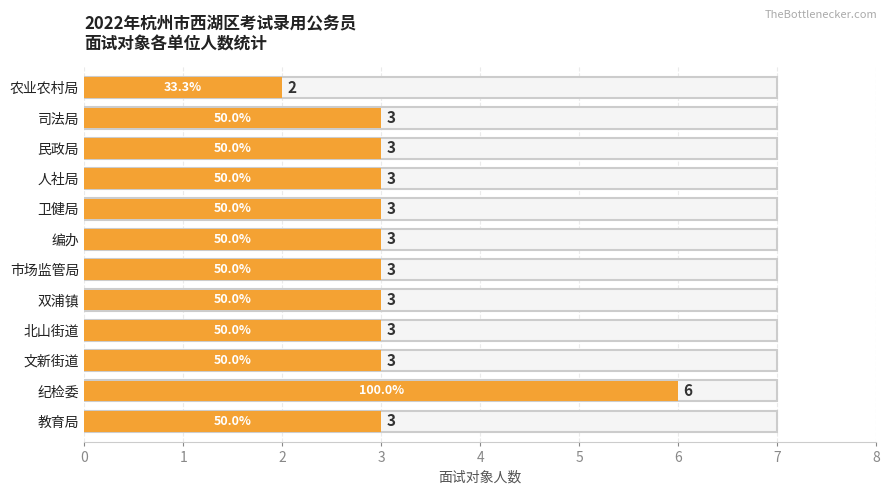

How many values are between 3 and 4?

10